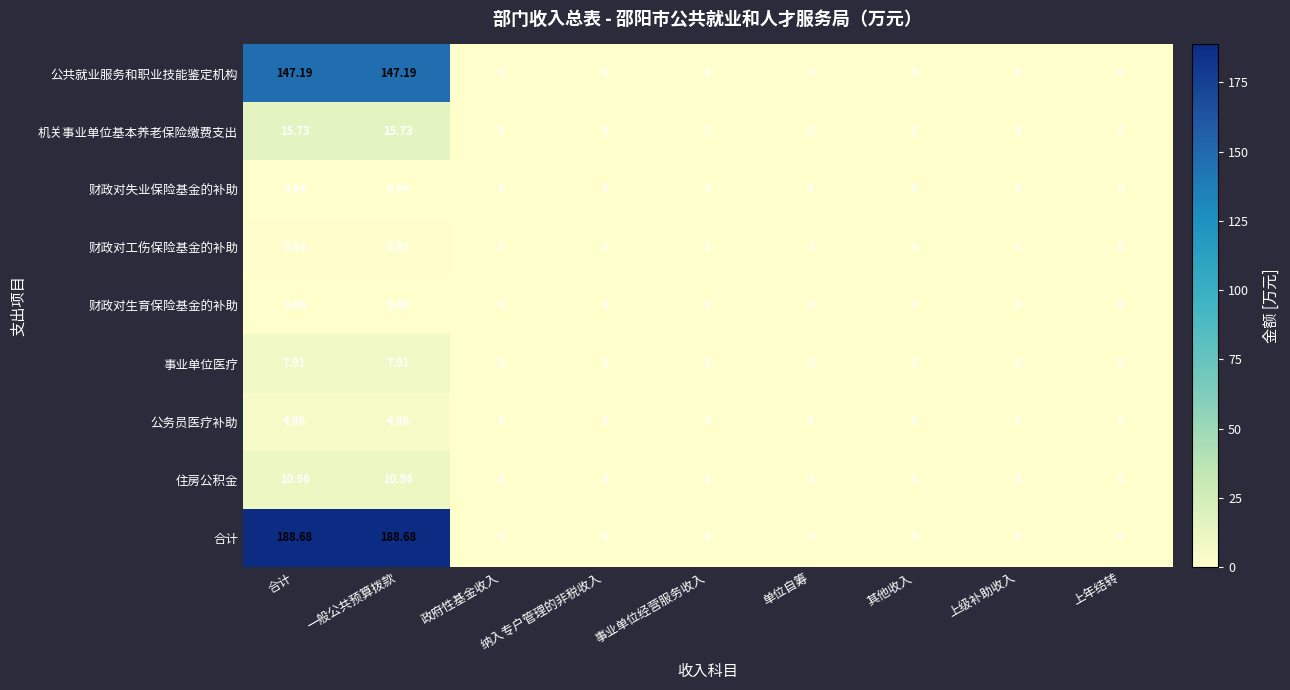

Rank the series by their maximum value, from highest to lowest.

合计, 公共就业服务和职业技能鉴定机构, 机关事业单位基本养老保险缴费支出, 住房公积金, 事业单位医疗, 公务员医疗补助, 财政对工伤保险基金的补助, 财政对失业保险基金的补助, 财政对生育保险基金的补助